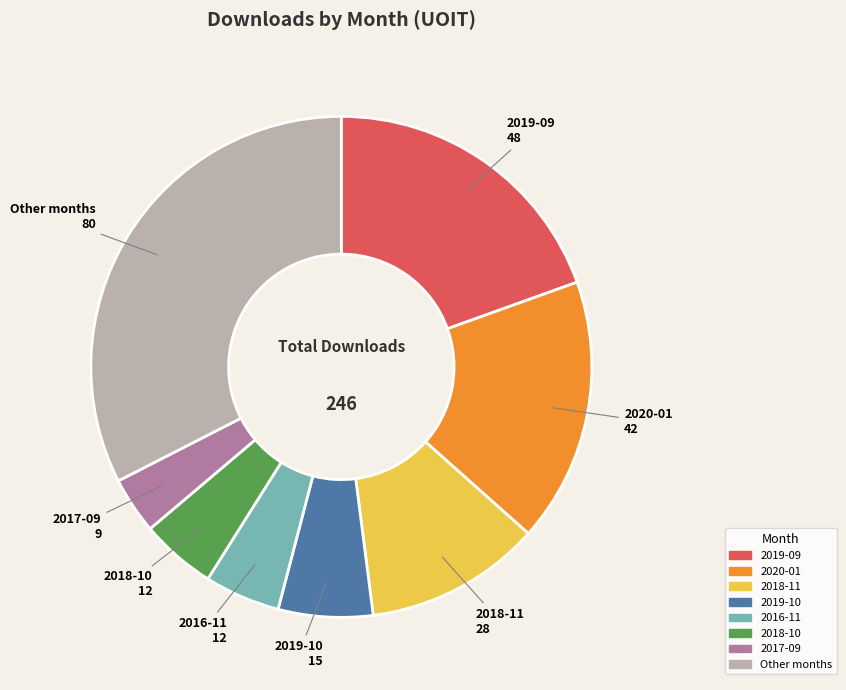

Is there any slice that represents more than half of the pie?

No